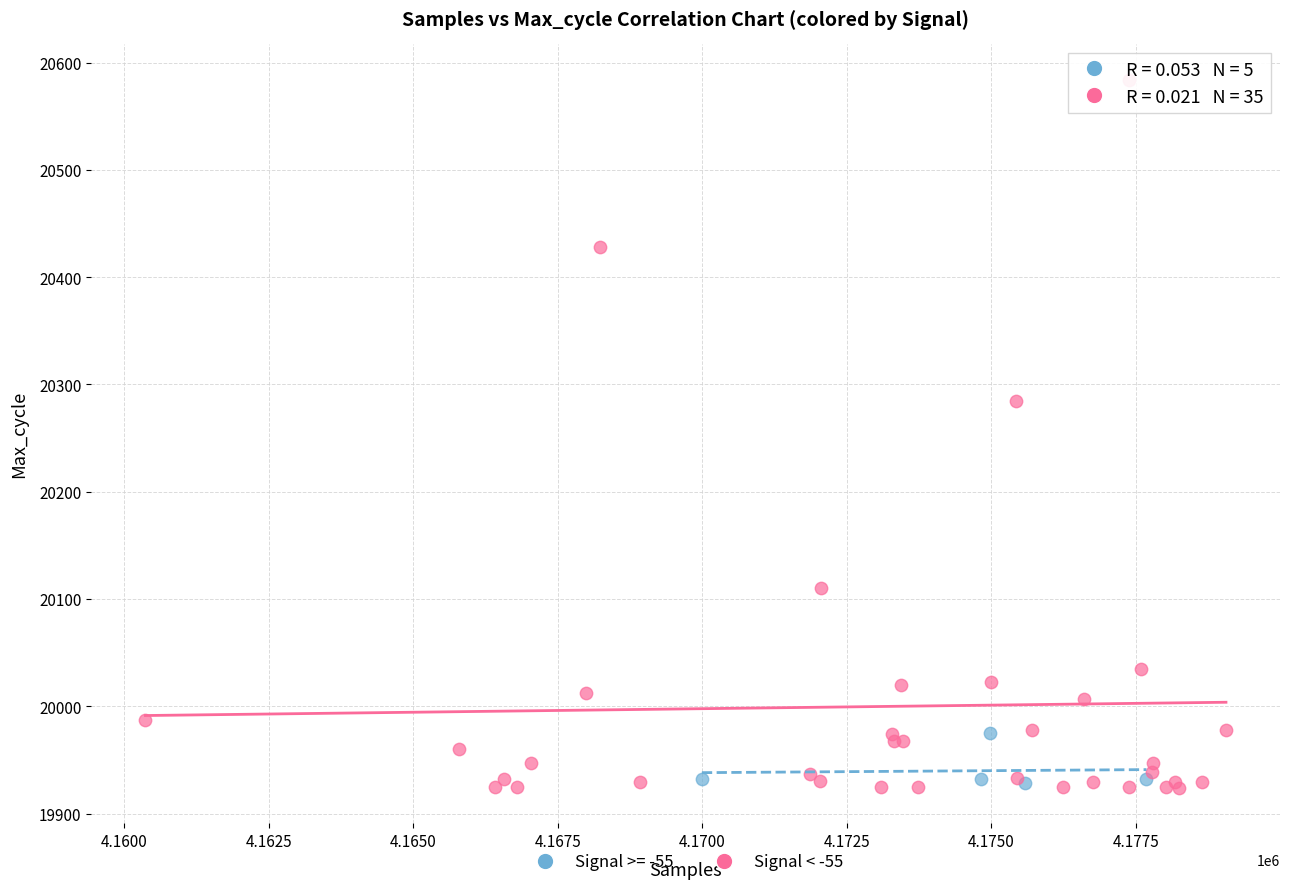

Which series reaches the maximum Y coordinate?

Signal < -55